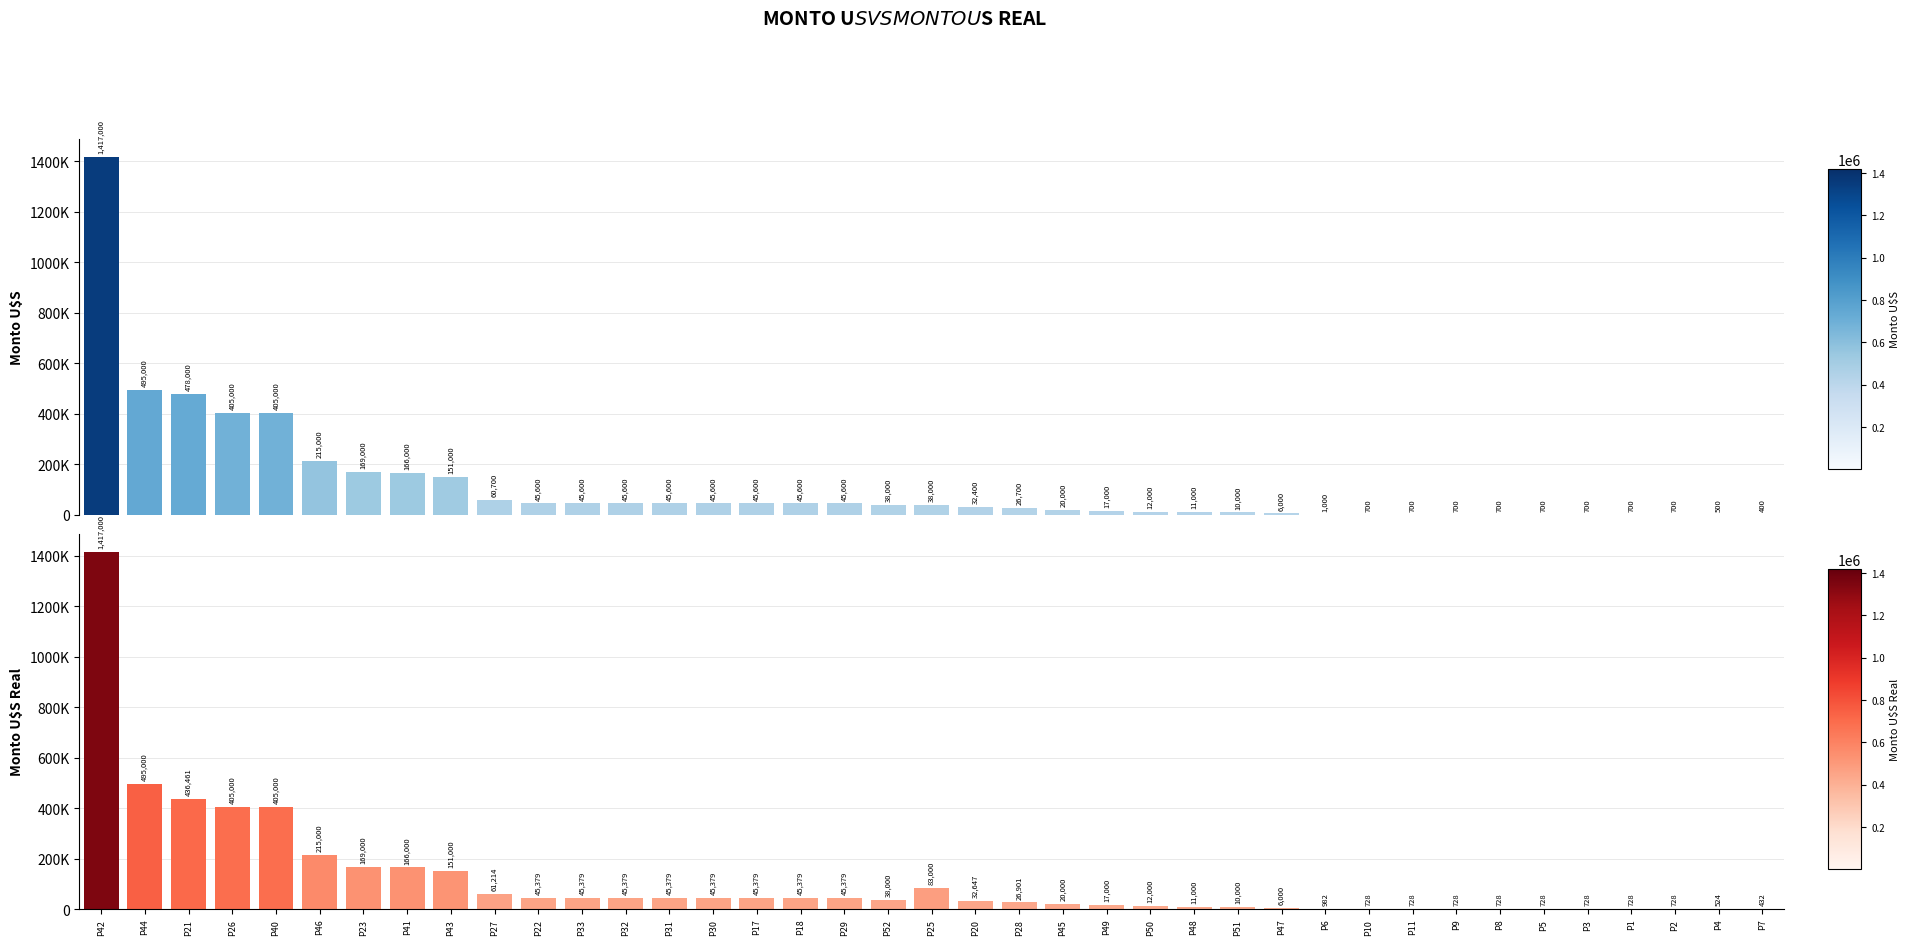

What is the difference between the Monto U$S values at P29 and P42?

1371400